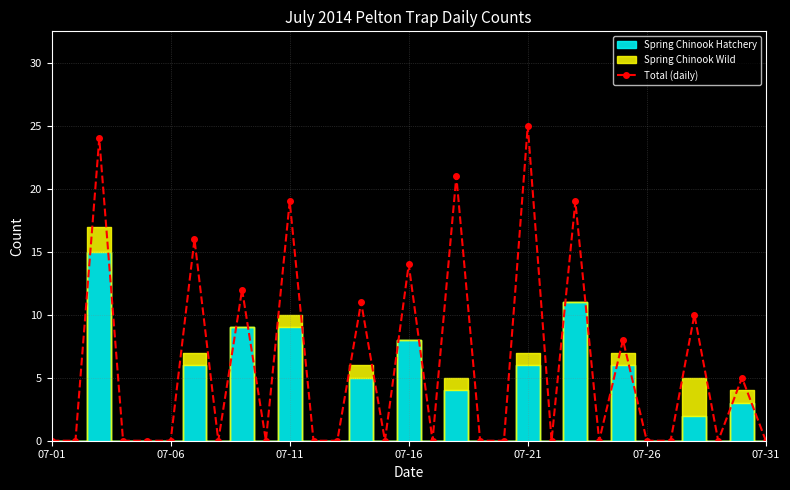

True or false: Total (daily) has more than 2 interior local peaks.

True